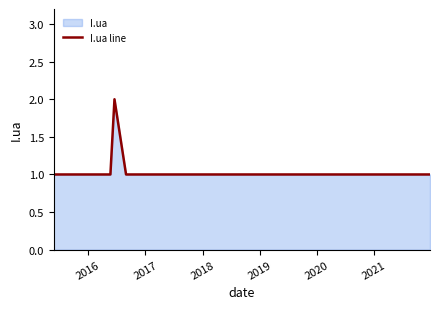

How many lines are shown in the chart?

1